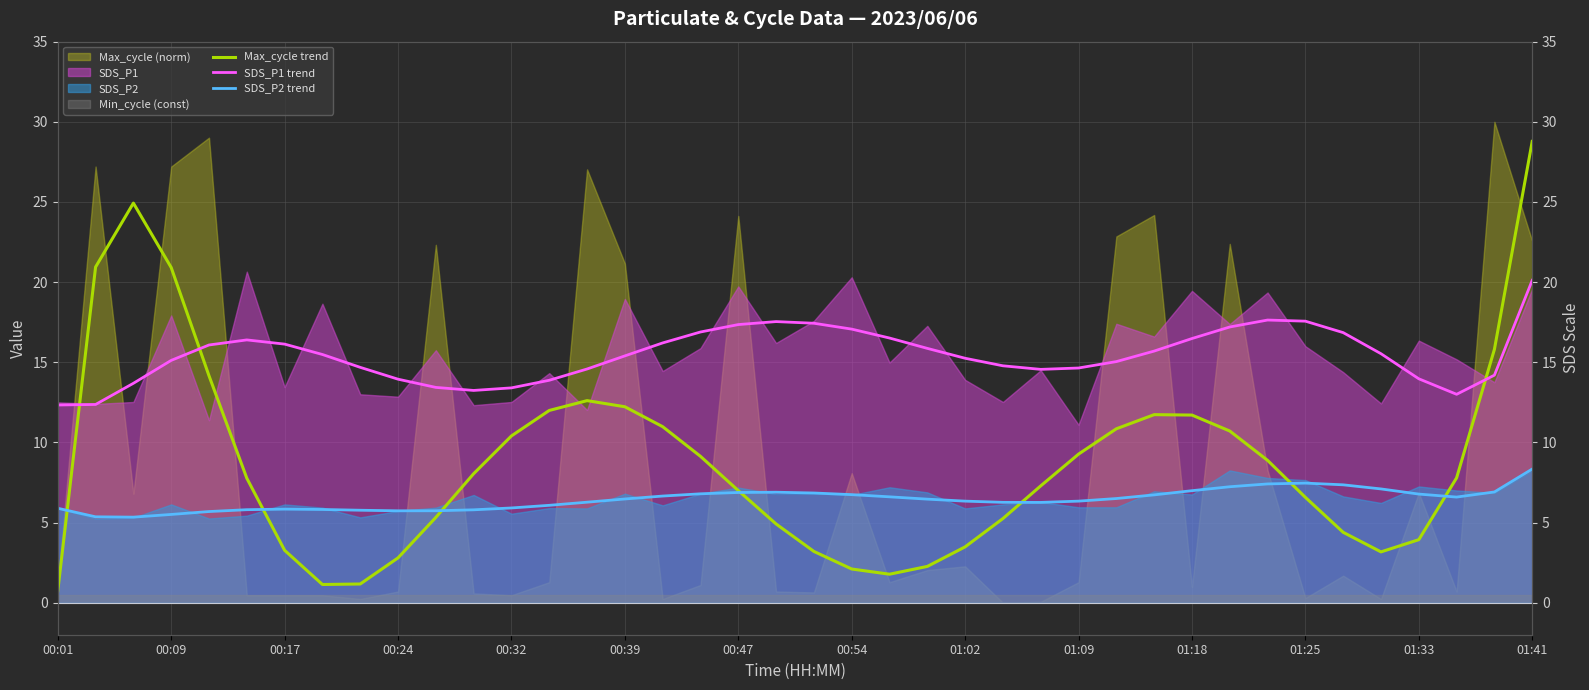

Does the chart display data point markers on the line(s)?

No